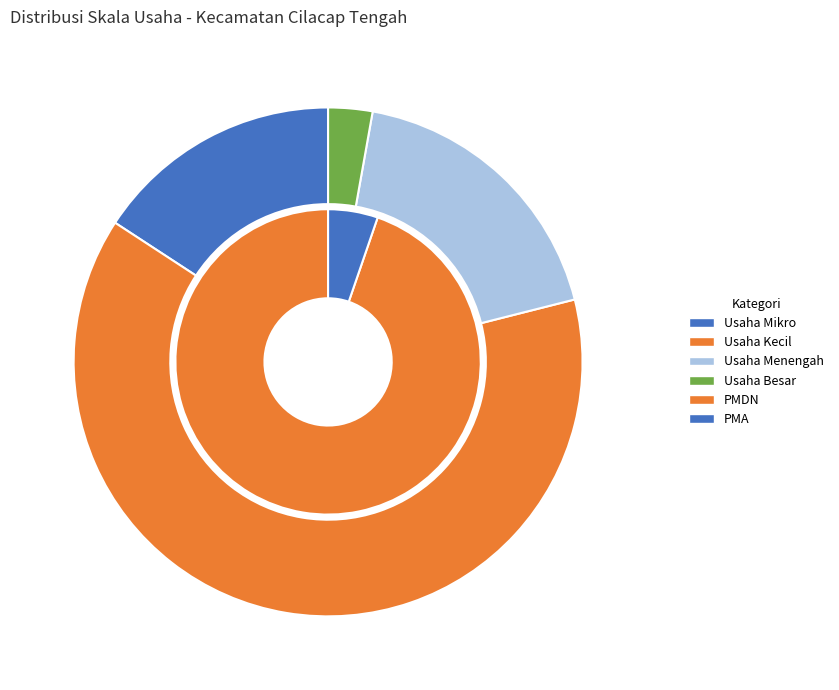

Is Usaha Kecil the majority of the pie?

Yes